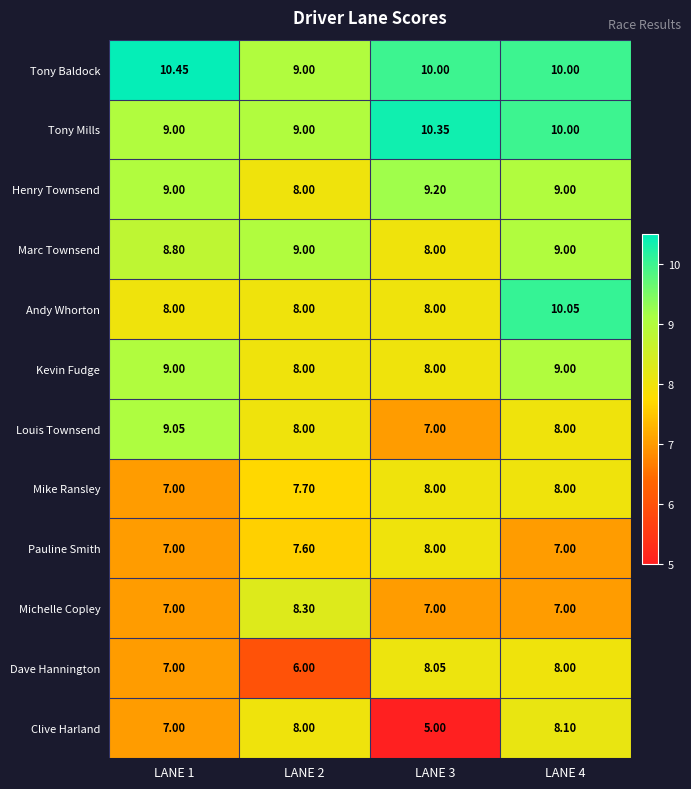

Which category has the lowest value across all series?

LANE 3